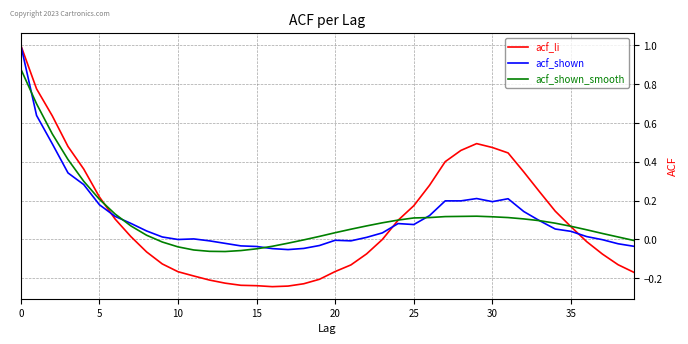

Which series has the widest spread of values?

acf_li